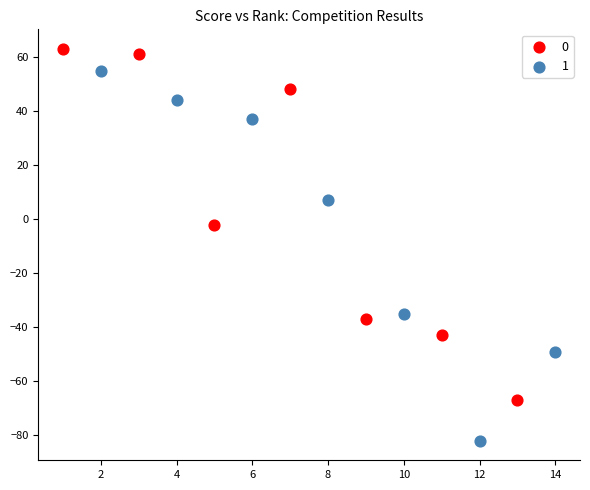

Which series has the largest Y range (max minus min)?

1